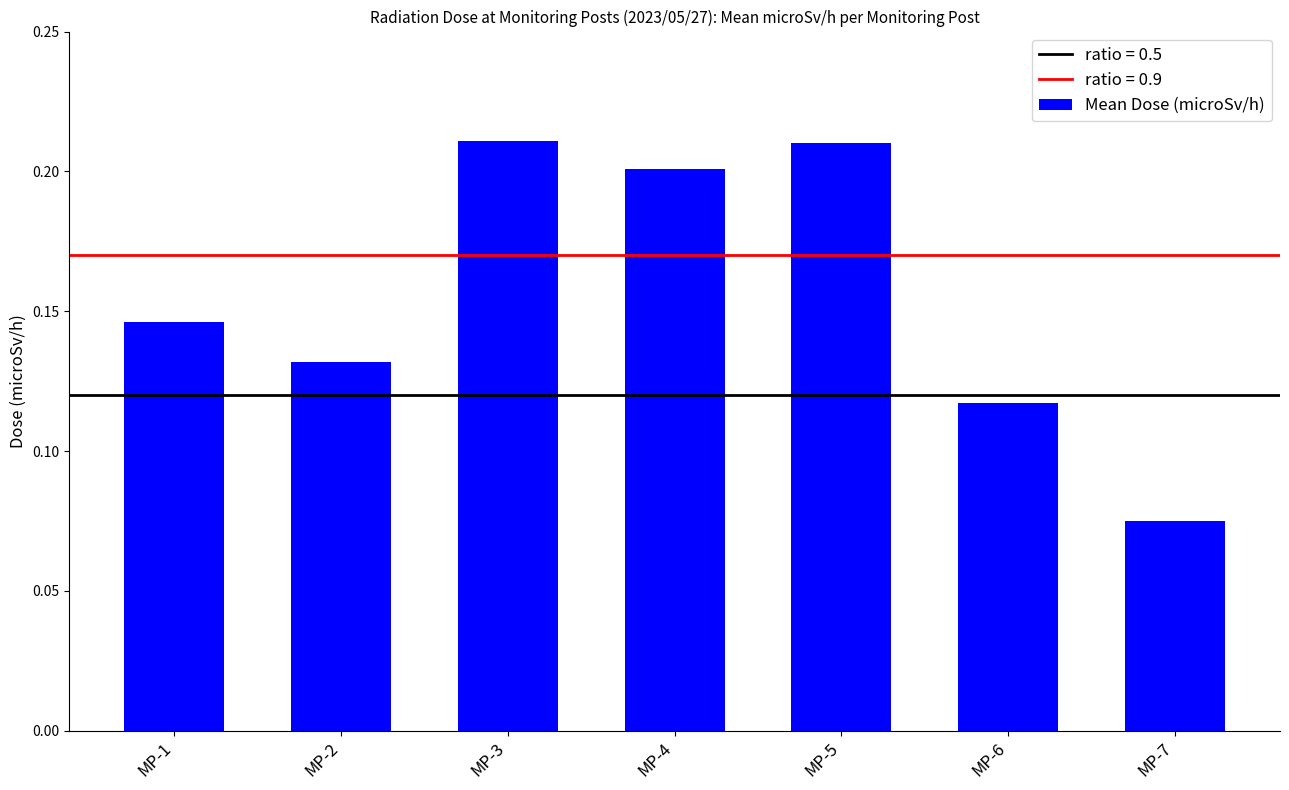

The value at MP-5 is 0.2. True or false?

True